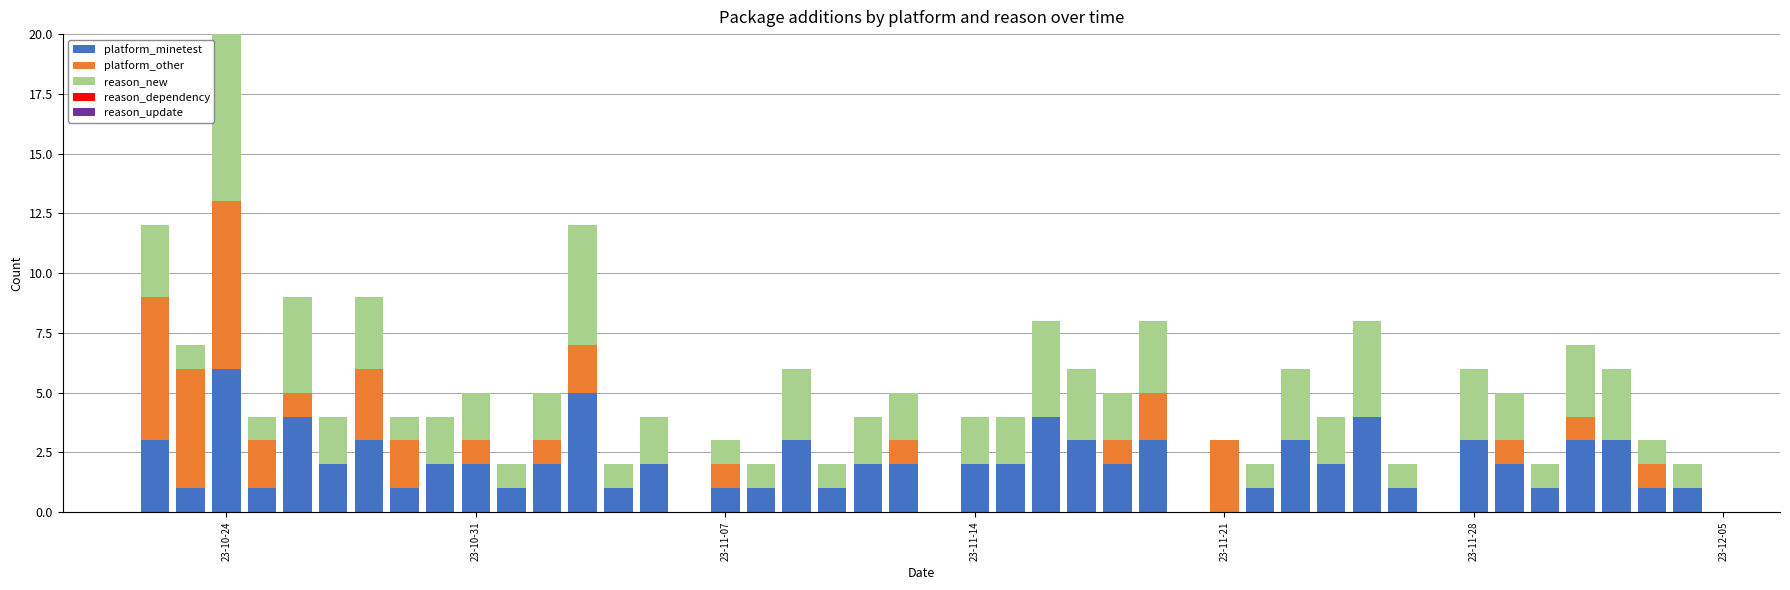

Are the bars horizontal?

No